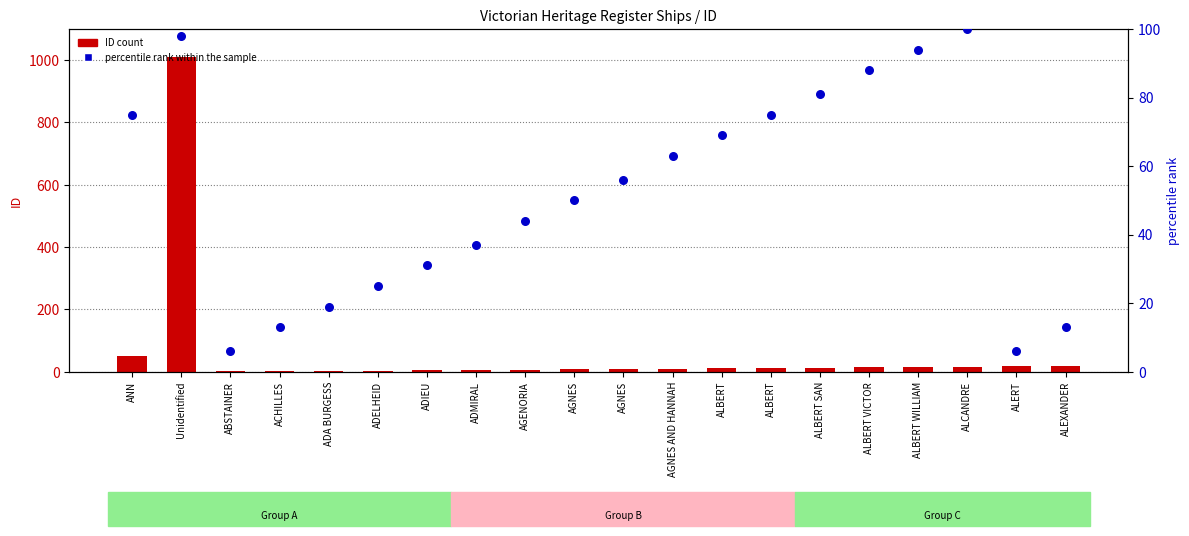

At how many categories does at least one series exceed 713?

1